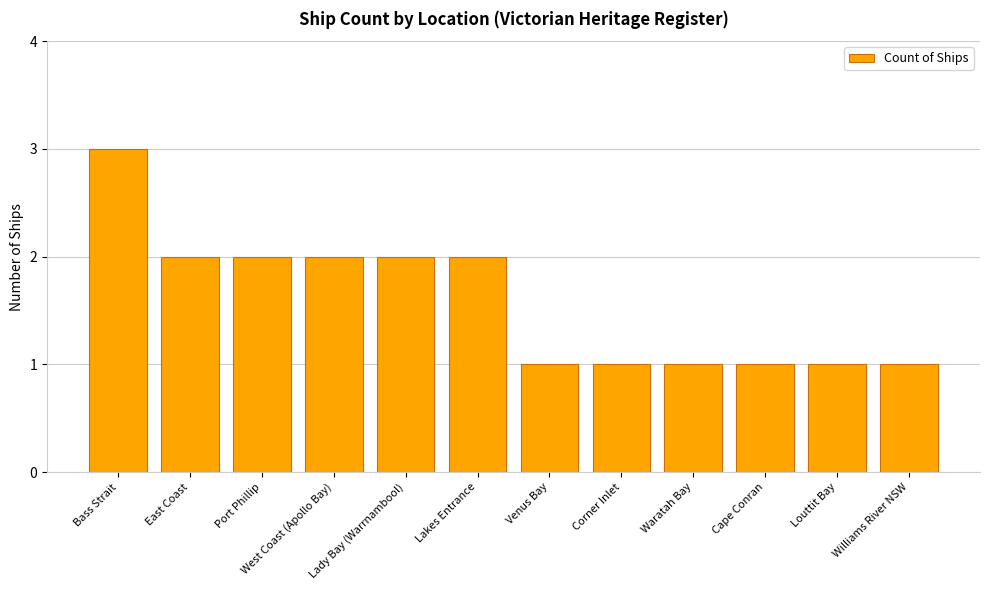

Are the bars horizontal?

No